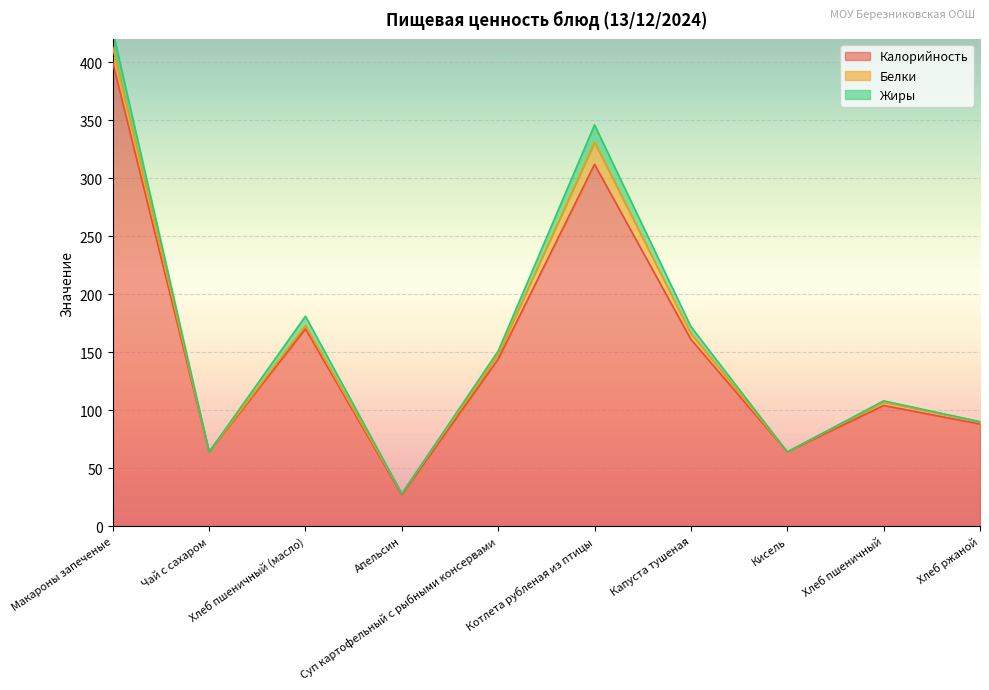

Reading left to right, transcribe all the data shown in this chart.

Калорийность: Макароны запеченые=400	Чай с сахаром=64	Хлеб пшеничный (масло)=170	Апельсин=27	Суп картофельный с рыбными консервами=144	Котлета рубленая из птицы=312	Капуста тушеная=161	Кисель=64	Хлеб пшеничный=104	Хлеб ржаной=88
Белки: Макароны запеченые=13	Чай с сахаром=0	Хлеб пшеничный (масло)=3	Апельсин=1	Суп картофельный с рыбными консервами=4	Котлета рубленая из птицы=19	Капуста тушеная=5	Кисель=0	Хлеб пшеничный=3	Хлеб ржаной=2
Жиры: Макароны запеченые=14	Чай с сахаром=0	Хлеб пшеничный (масло)=8	Апельсин=0	Суп картофельный с рыбными консервами=3	Котлета рубленая из птицы=15	Капуста тушеная=6	Кисель=0	Хлеб пшеничный=1	Хлеб ржаной=0